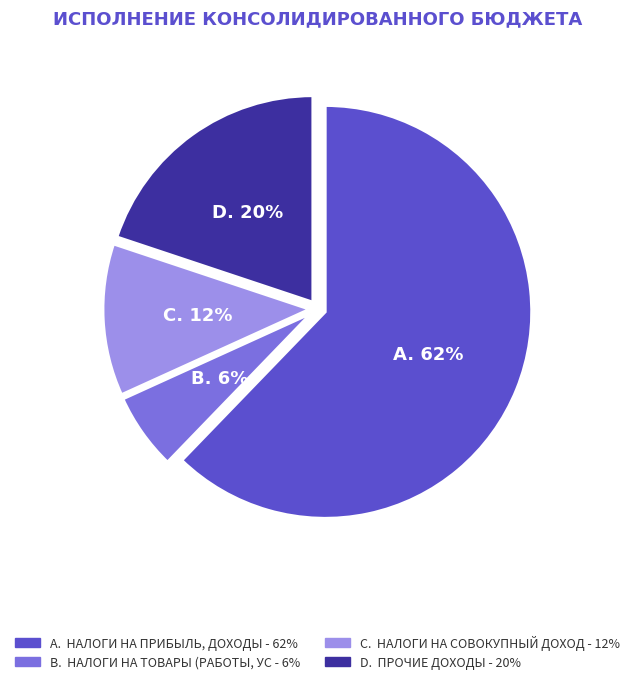

To the nearest percent, what is the difference between the largest and smallest slice percentages?

56%